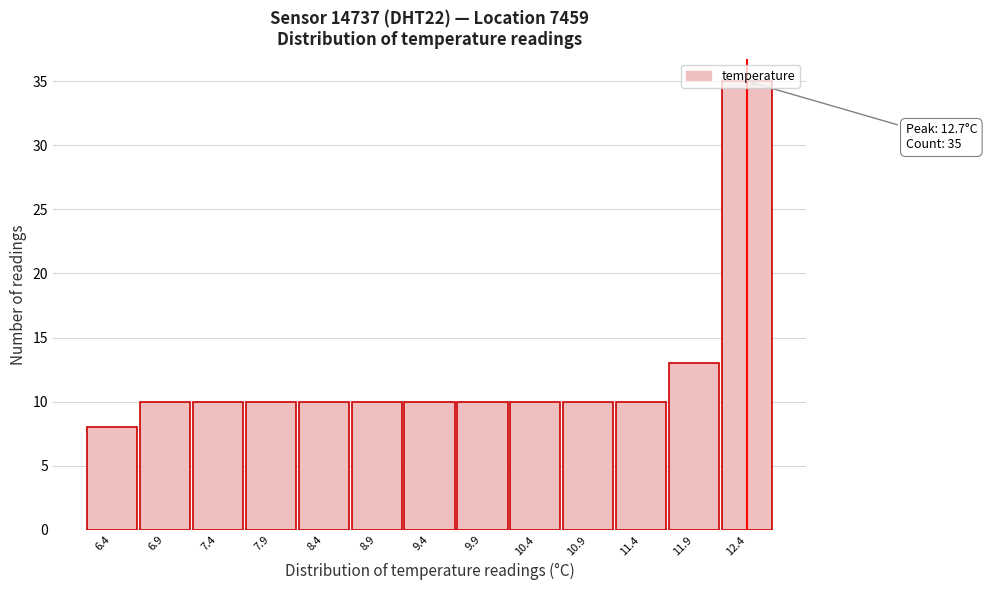

What is the minimum value shown in the chart?

8